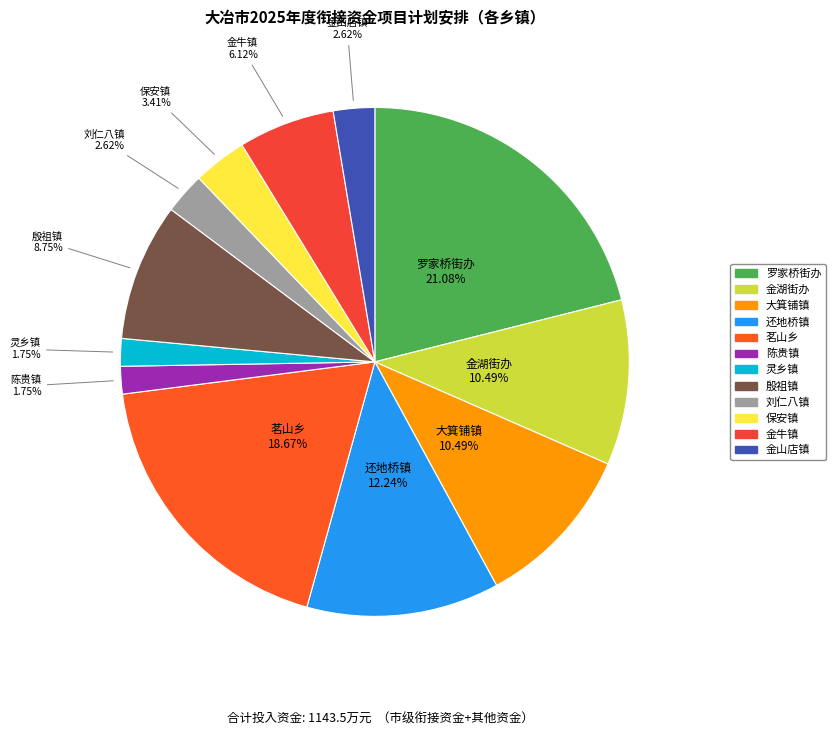

Which has a higher value, 大箕铺镇 or 罗家桥街办?

罗家桥街办